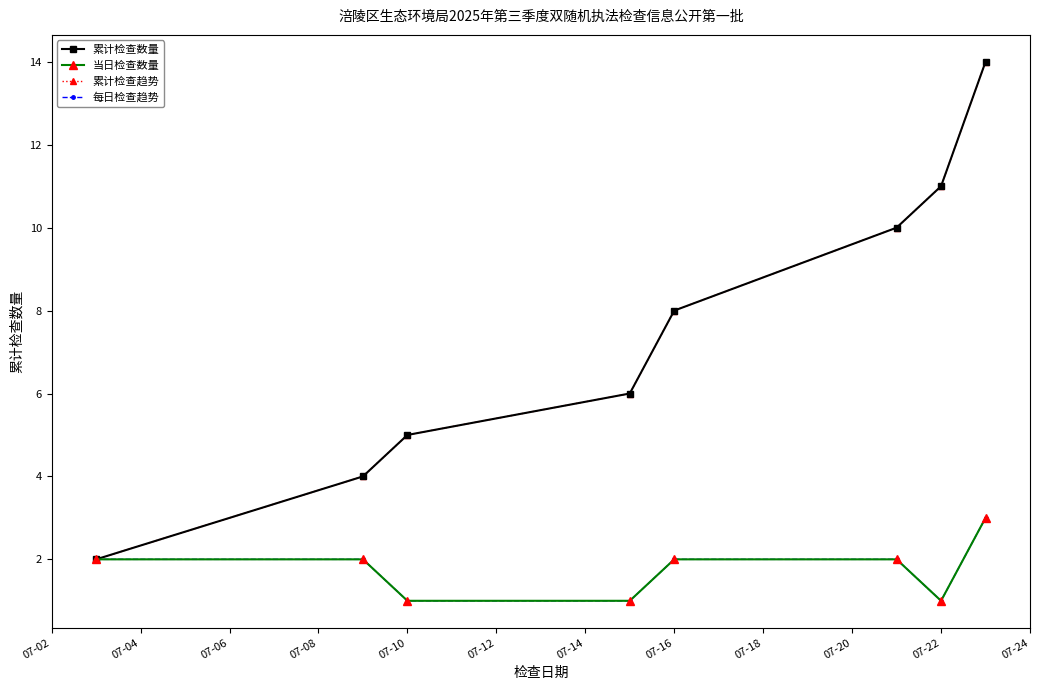

True or false: 累计检查数量 has more than 2 points higher than both neighbors.

False